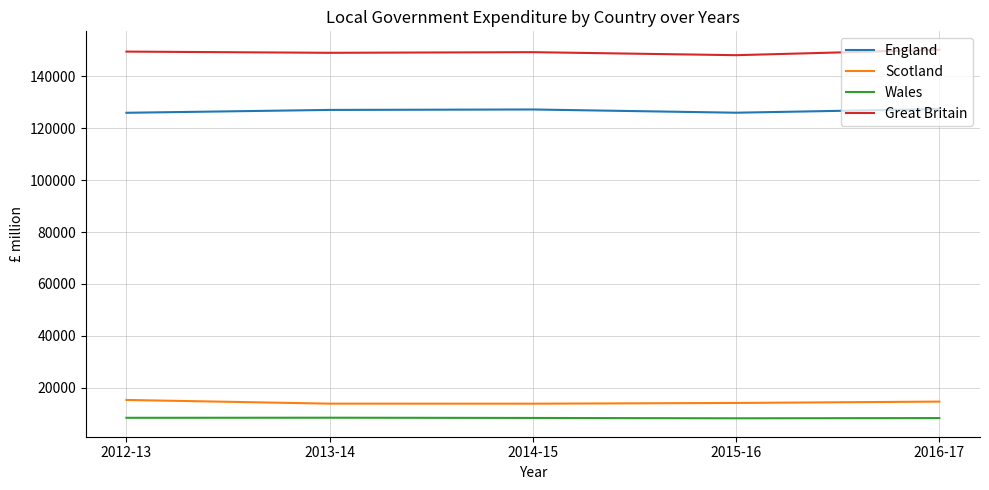

Rank the series at 2016-17 from highest to lowest value.

Great Britain, England, Scotland, Wales